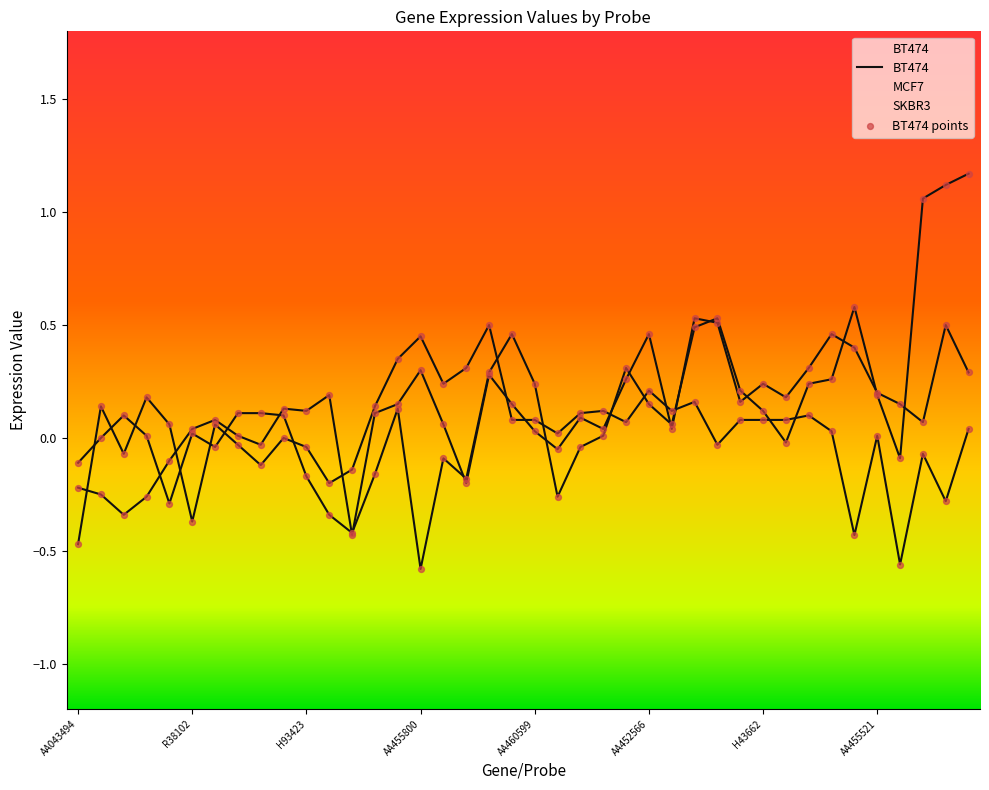

What is the total value across all series at T55399?

0.2